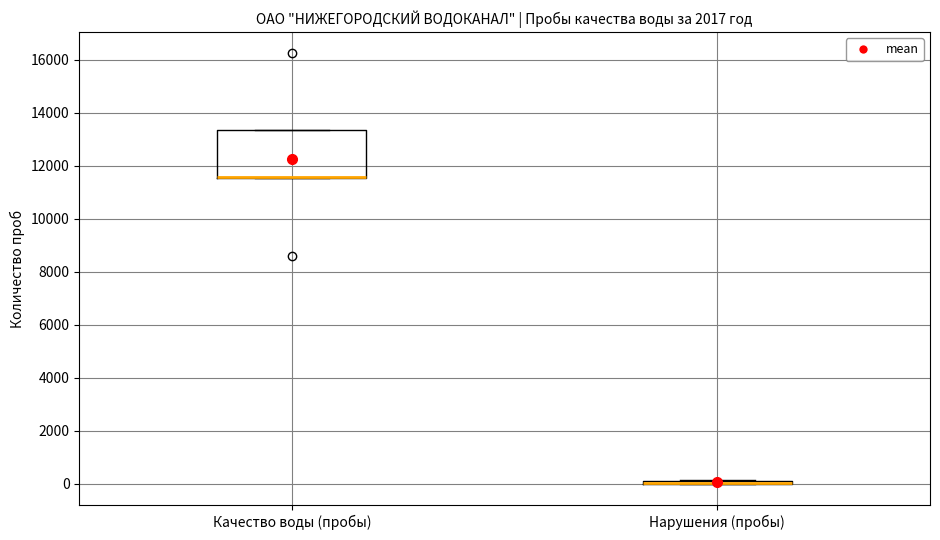

Where is the upper edge of the box for Качество воды (пробы) on the y-axis? The values are not printed on the chart, so give them approximately, as read against the axis.

13400